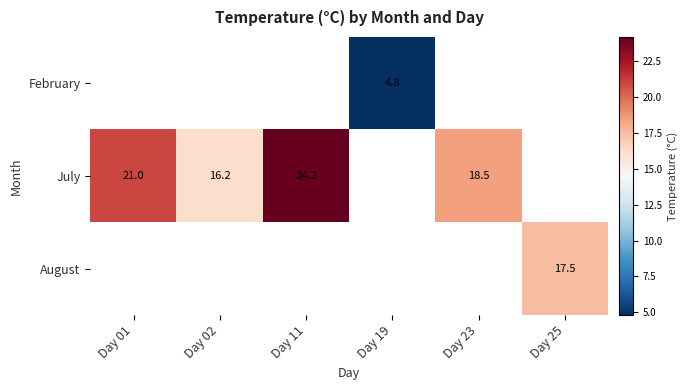

The February series shows 4.8 at Day 19. True or false?

True